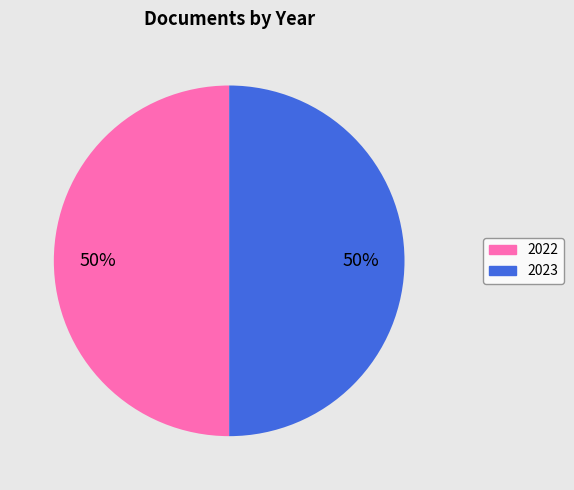

How many segments does this pie chart have?

2